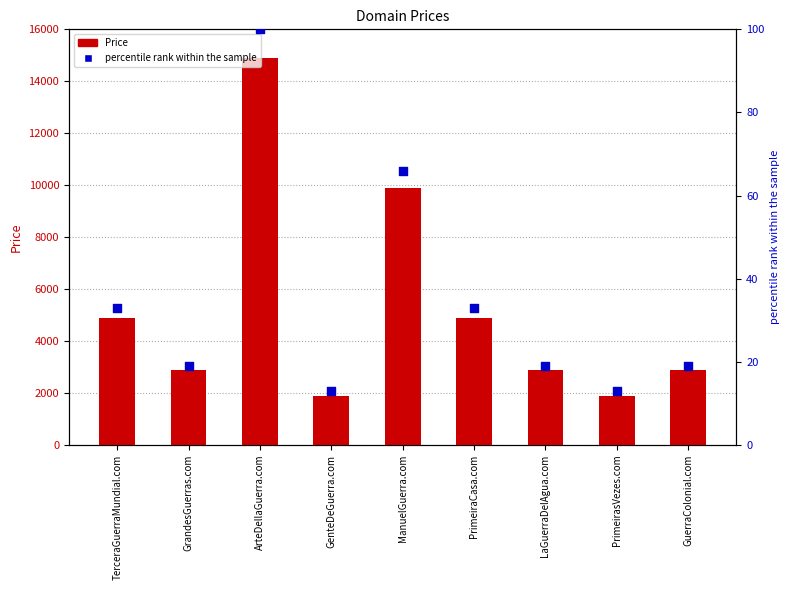

At how many categories does at least one series exceed 739?

9